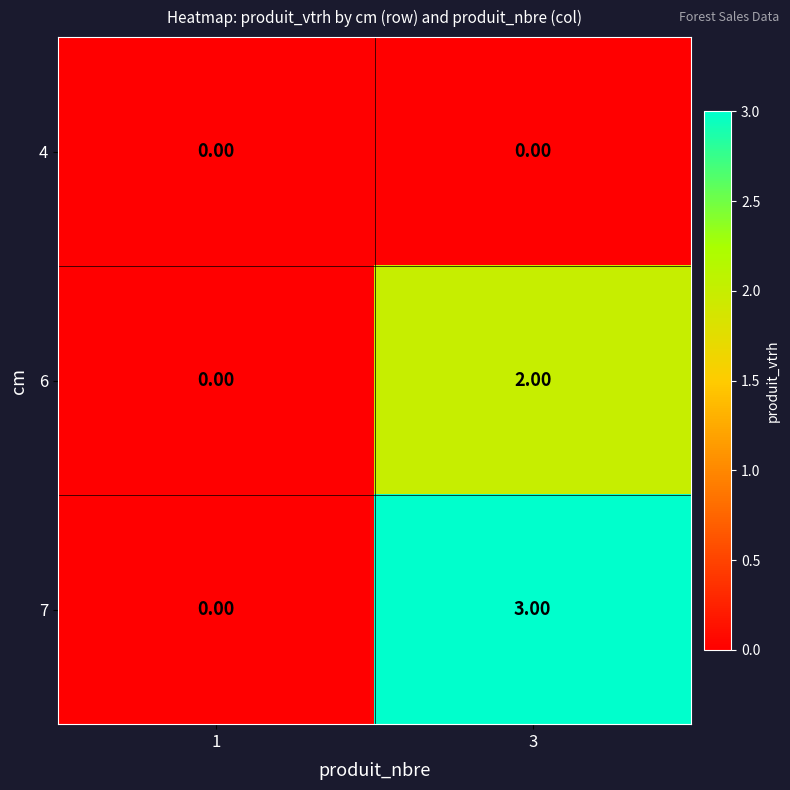

Count the number of categories in the chart.

2